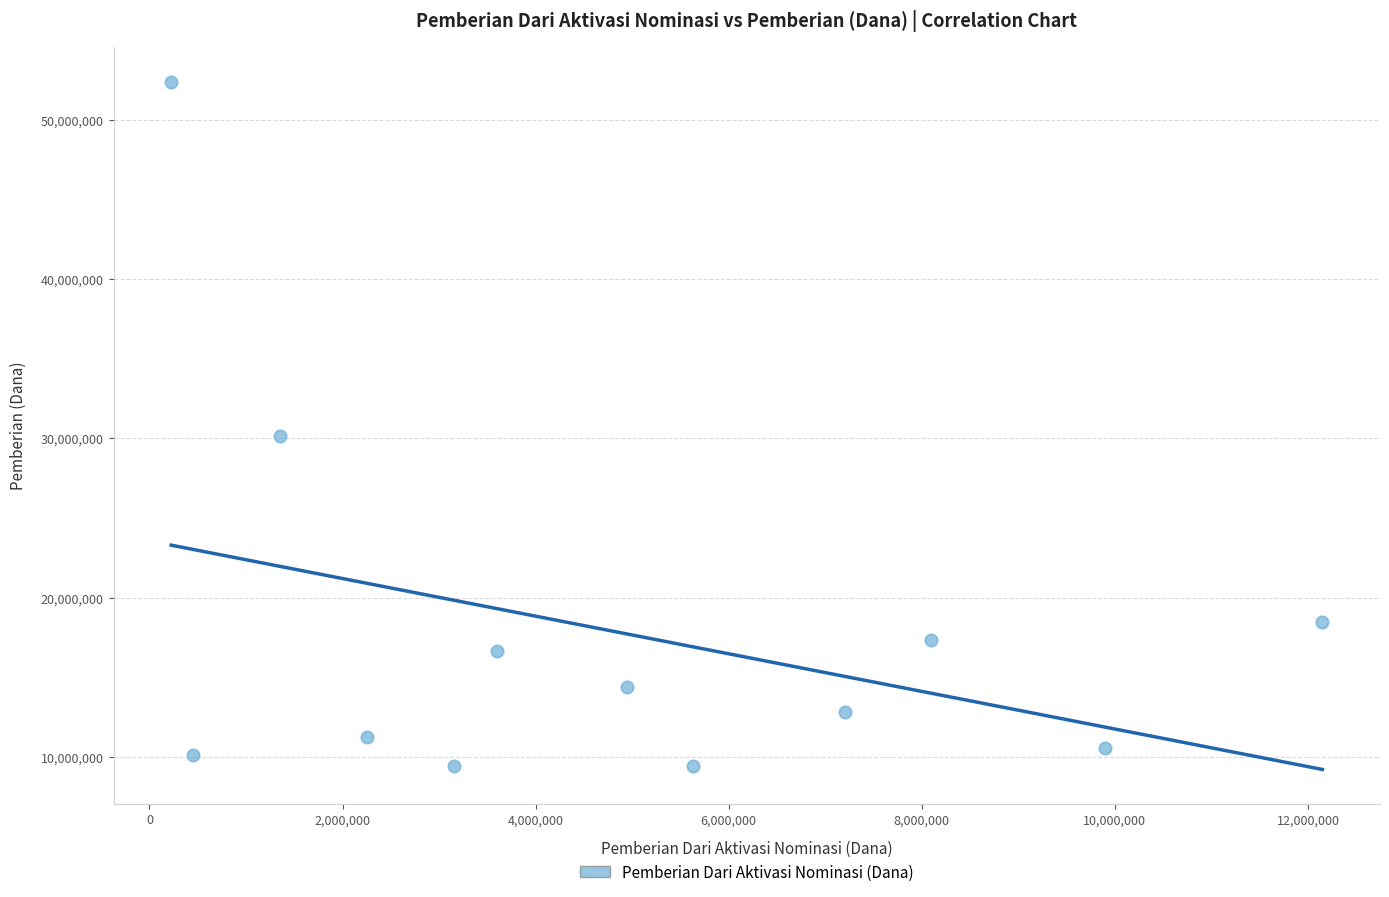

What is the range of X values (max minus min)?

11925000